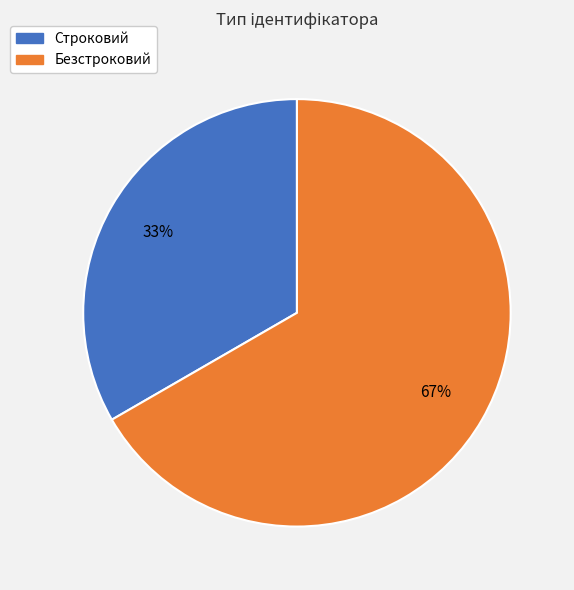

To the nearest percent, what percentage of the pie is Строковий?

33%